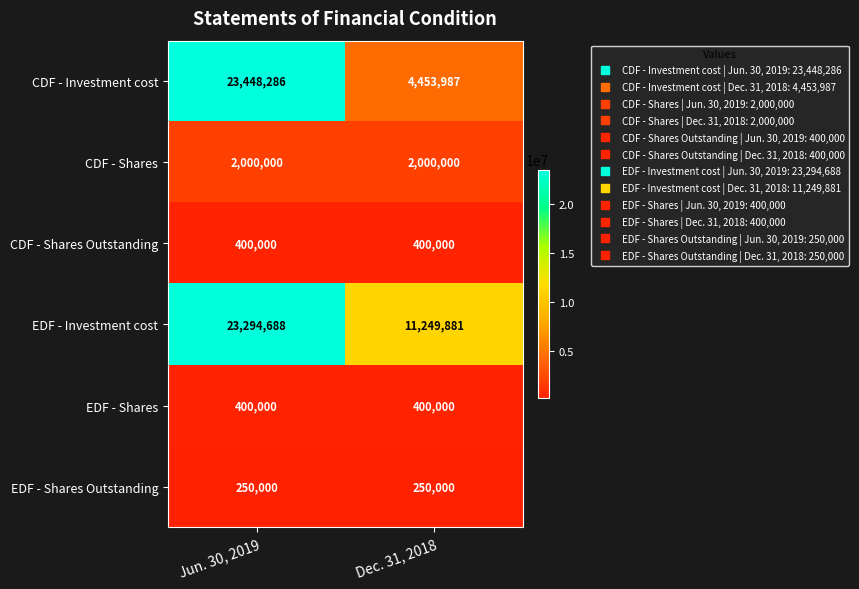

Which category has the highest value across all series?

Jun. 30, 2019